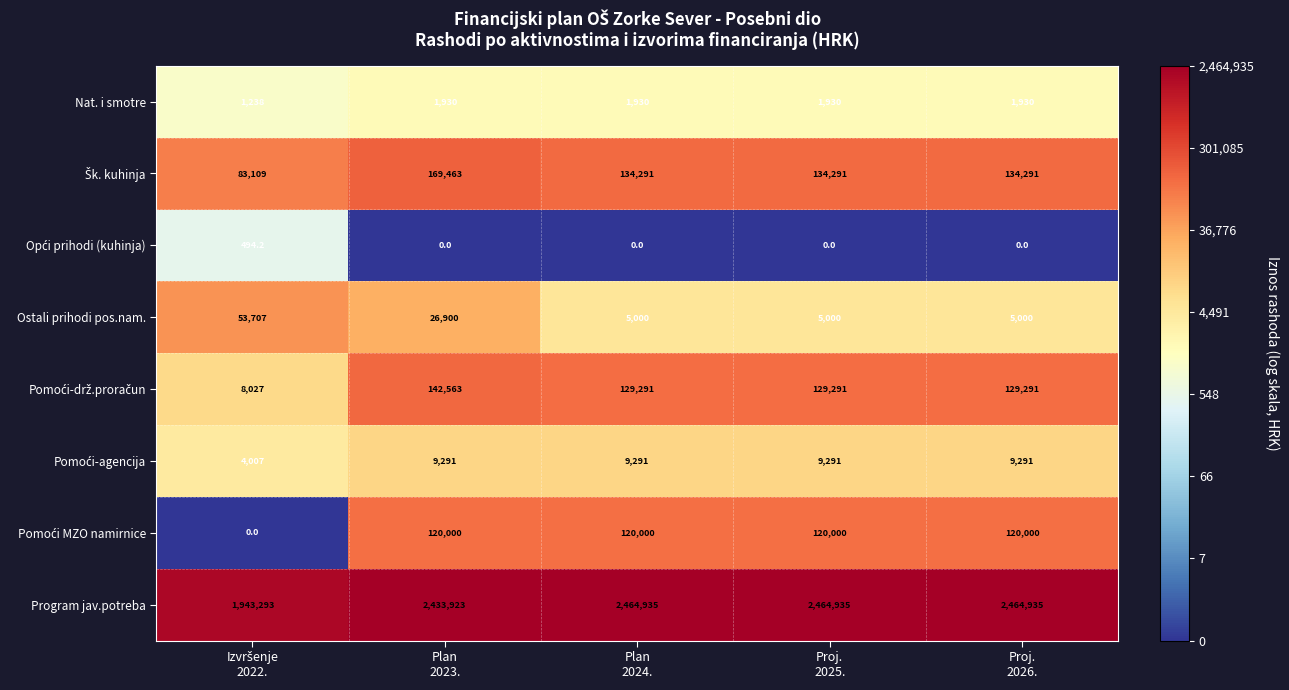

Which series has the largest range (max minus min)?

Program jav.potreba